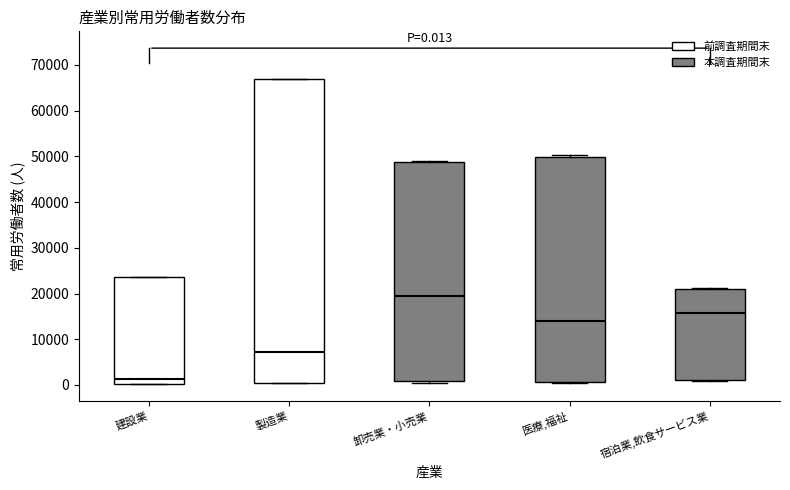

Which box has the lowest median line?

建設業